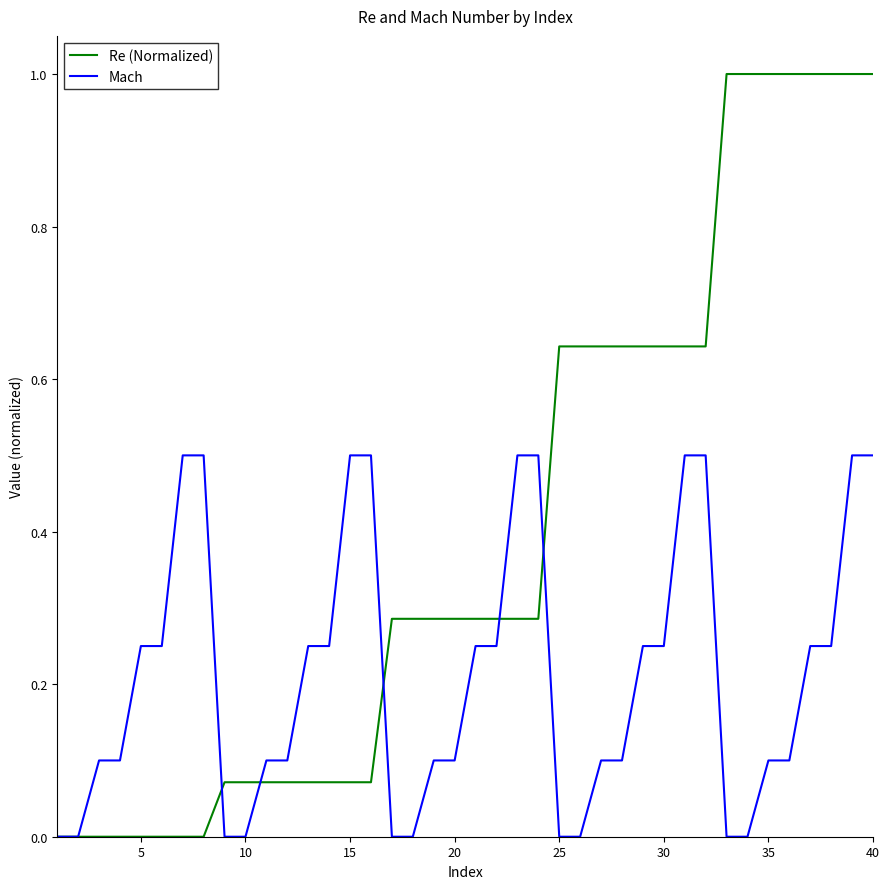

List the series in order of their peak value, highest first.

Re (Normalized), Mach